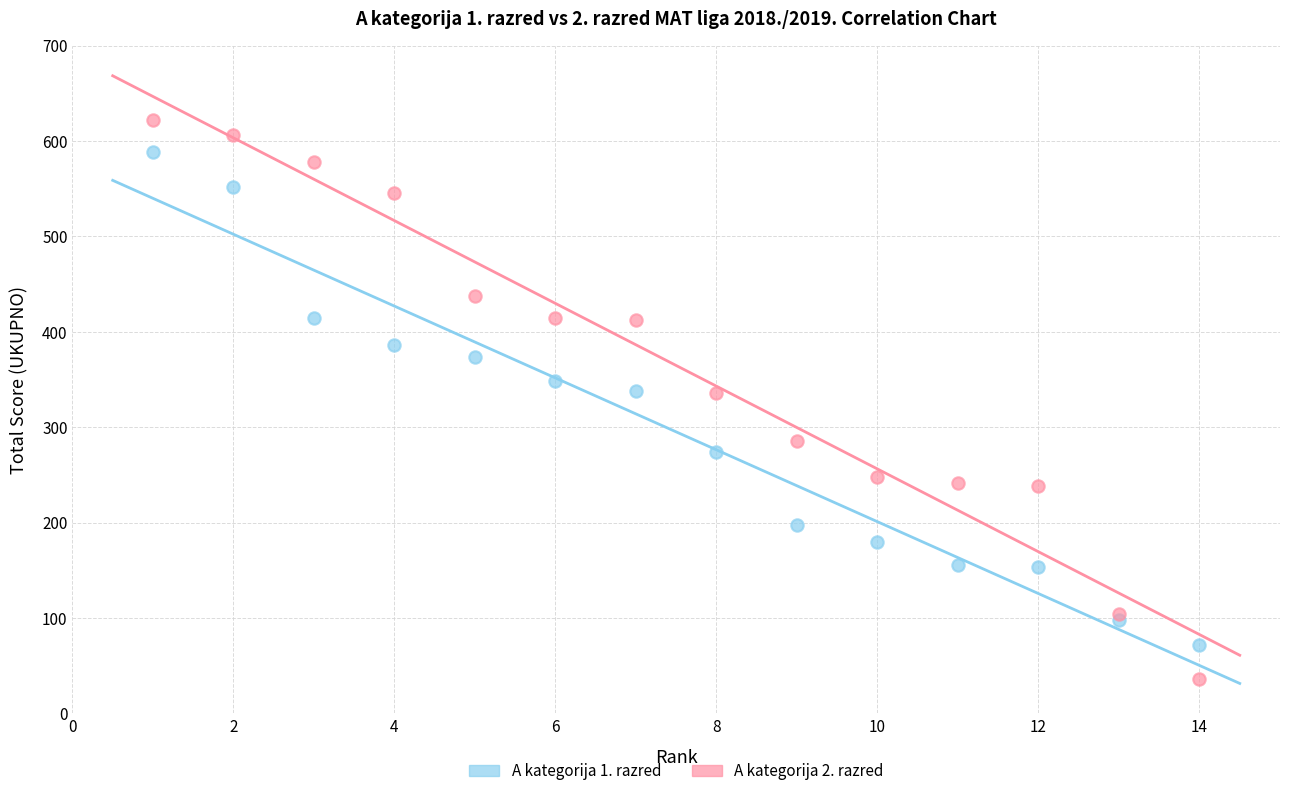

What are all the series names shown in the legend?

A kategorija 1. razred, A kategorija 2. razred